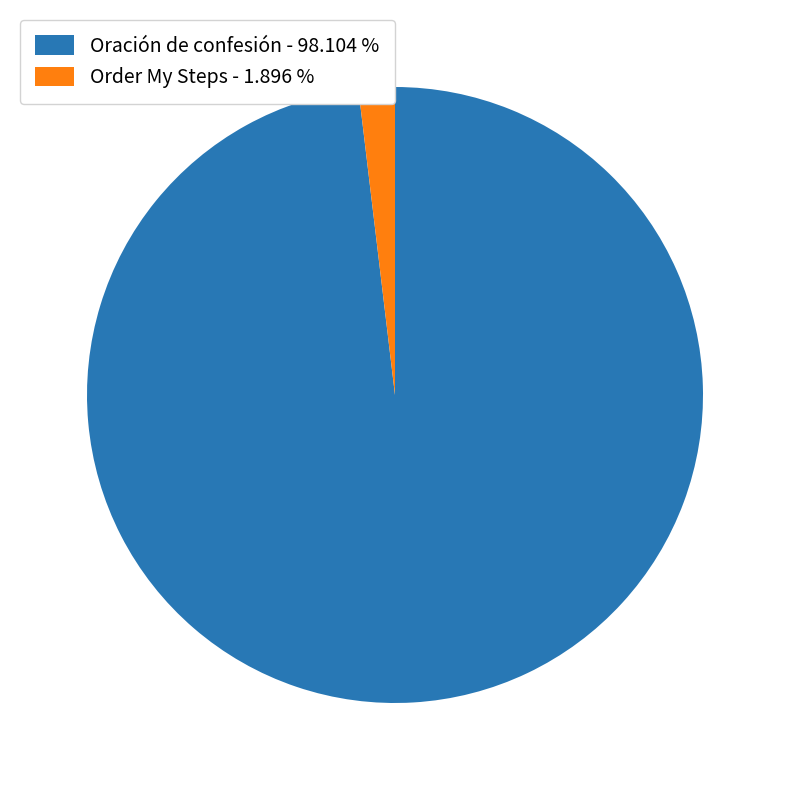

Between Oración de confesión - 98.104 % and Order My Steps - 1.896 %, which is larger?

Oración de confesión - 98.104 %